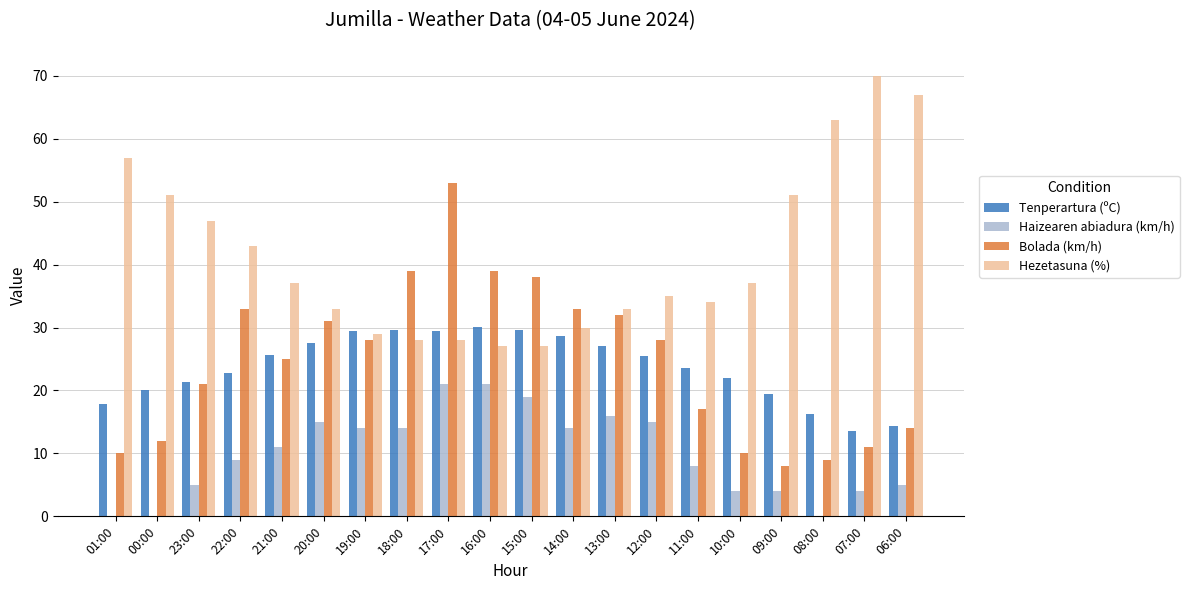

The Bolada (km/h) series shows 17.7 at 10:00. True or false?

False